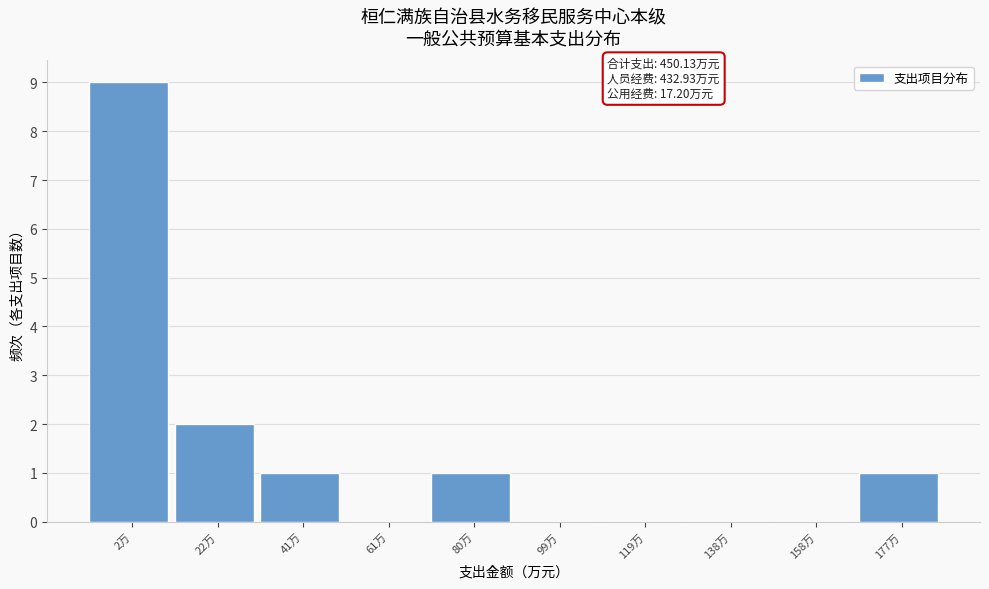

Reading right to left, list all the values displayed in this chart.

177万=1	158万=0	138万=0	119万=0	99万=0	80万=1	61万=0	41万=1	22万=2	2万=9